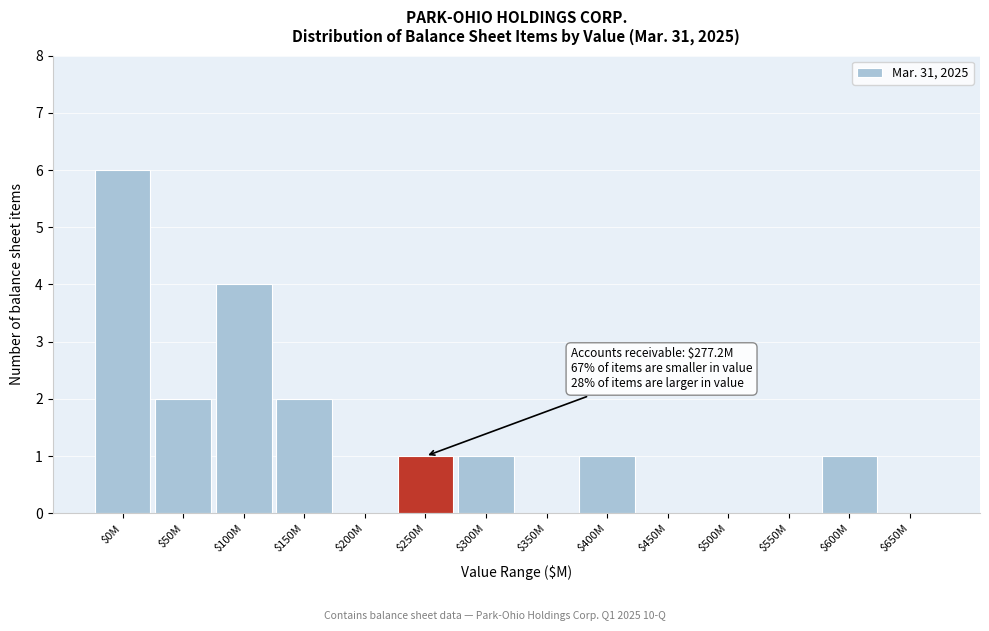

Is it true that the value at $450M is 0?

True